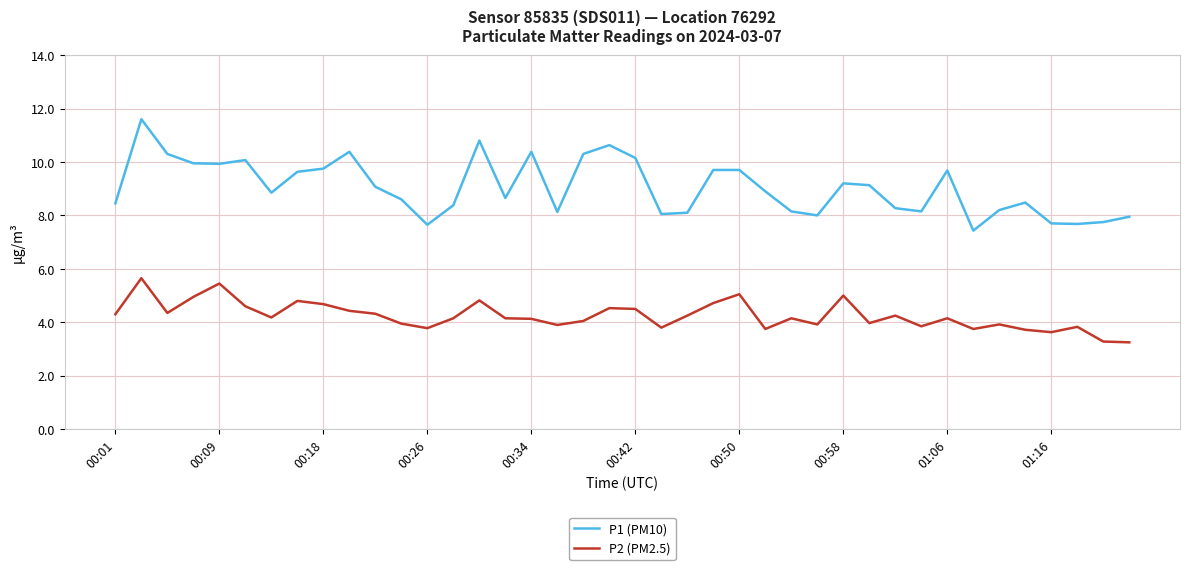

What is the highest value of the P2 (PM2.5) series?

5.7